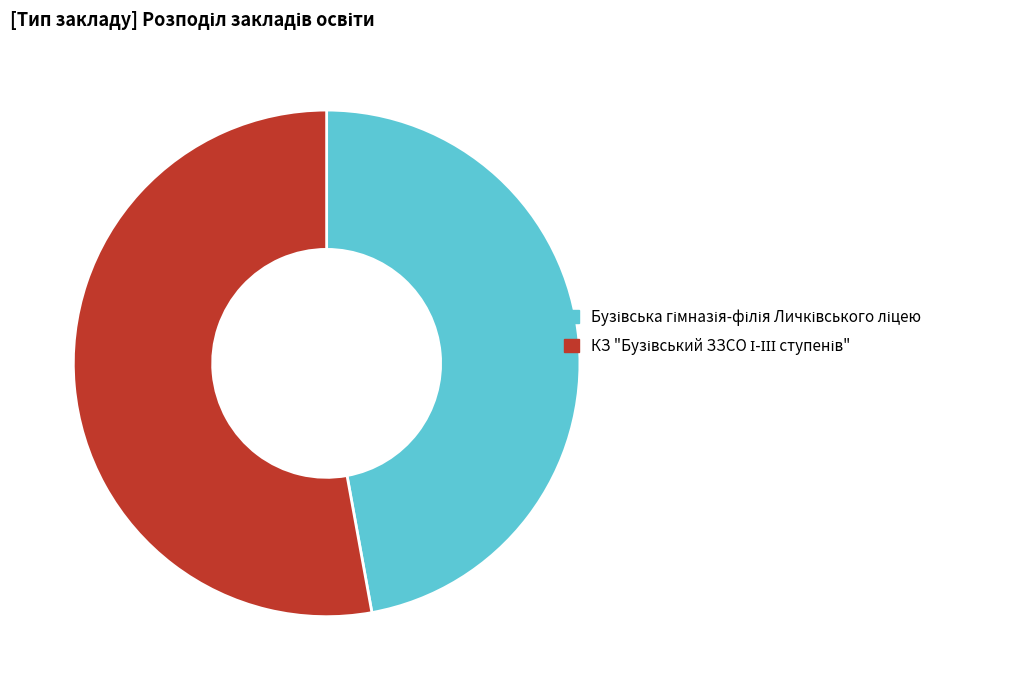

Is there a majority slice in this chart?

Yes